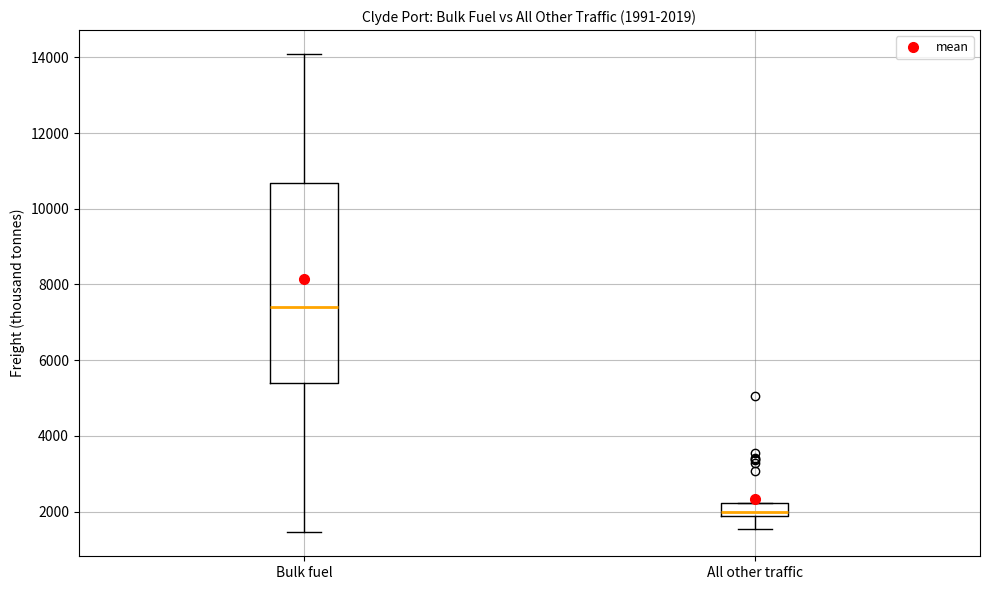

Which box's median line is the lowest?

All other traffic